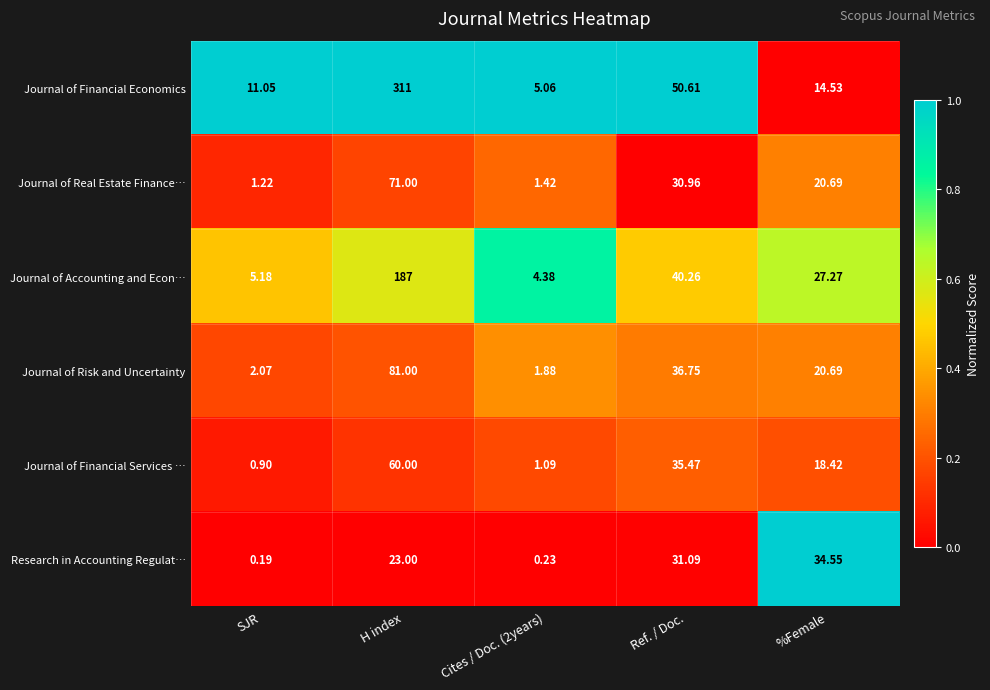

Which series has the largest total across all categories?

Journal of Financial Economics